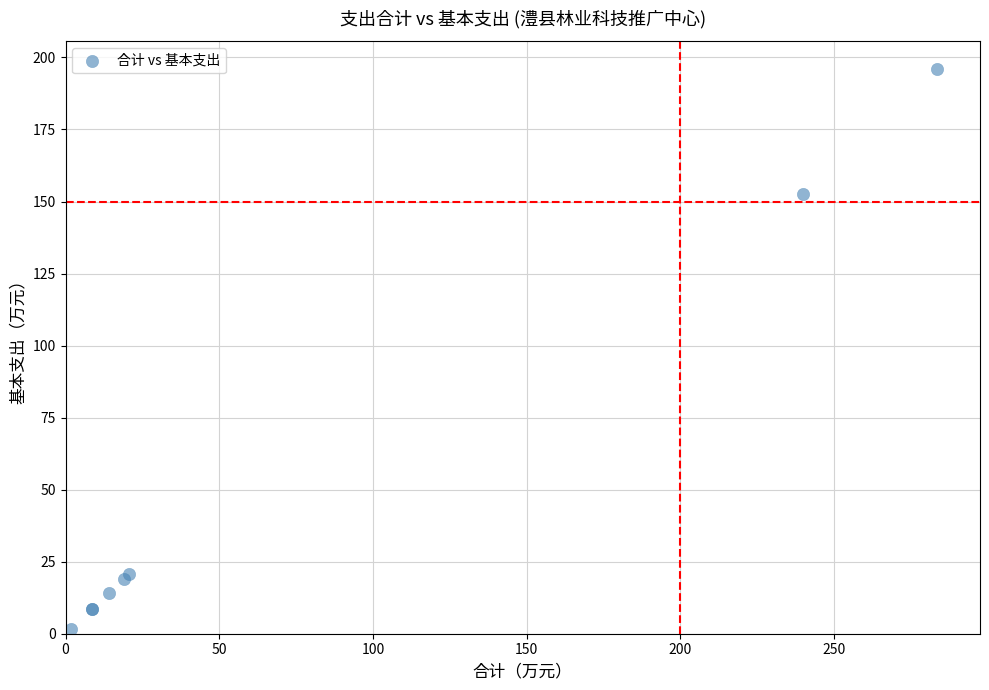

What Y value in the scatter plot is closest to 98?

152.5